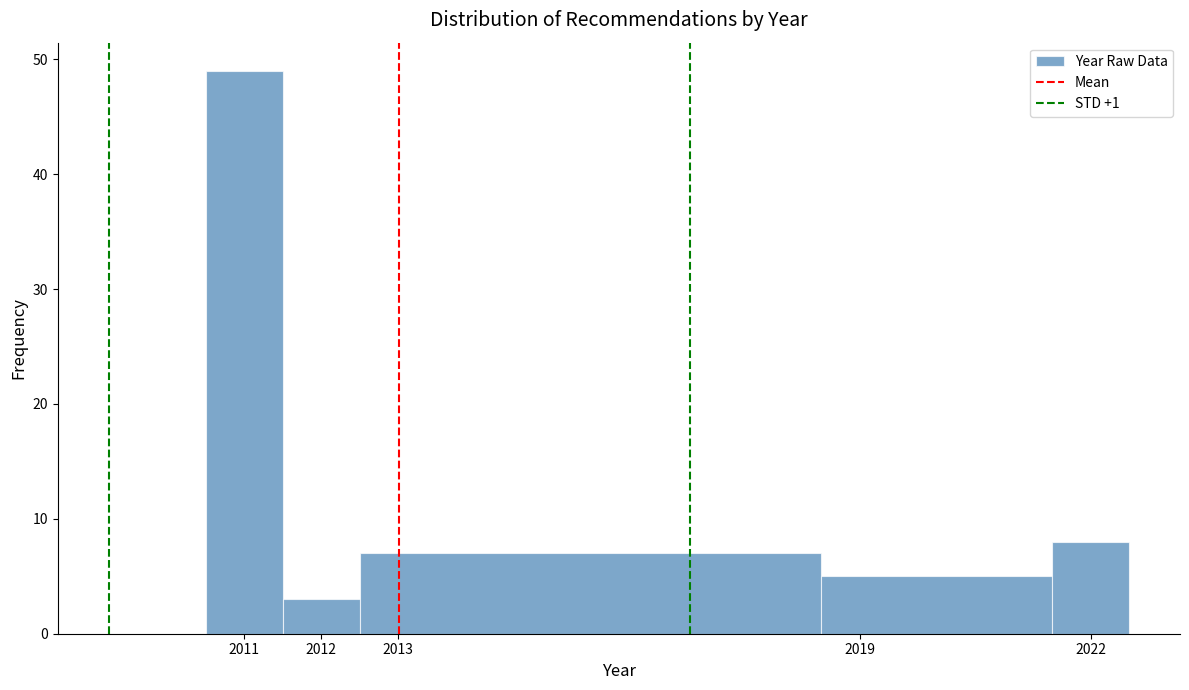

Reading left to right, transcribe this chart: for each bar, give the range it covers on the x-axis and its height. The values are not printed on the chart, so give them approximately, as read against the axis.

2010.5 to 2011.5: 49
2011.5 to 2012.5: 3
2012.5 to 2018.5: 7
2018.5 to 2021.5: 5
2021.5 to 2022.5: 8